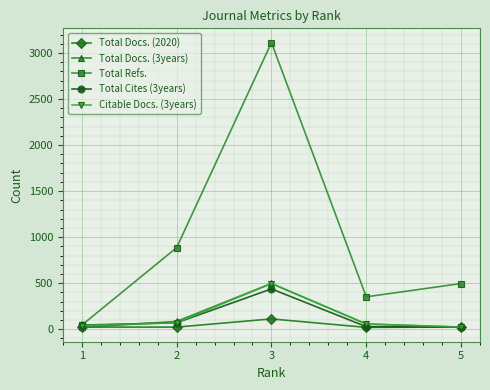

Does the chart have visible grid lines?

Yes